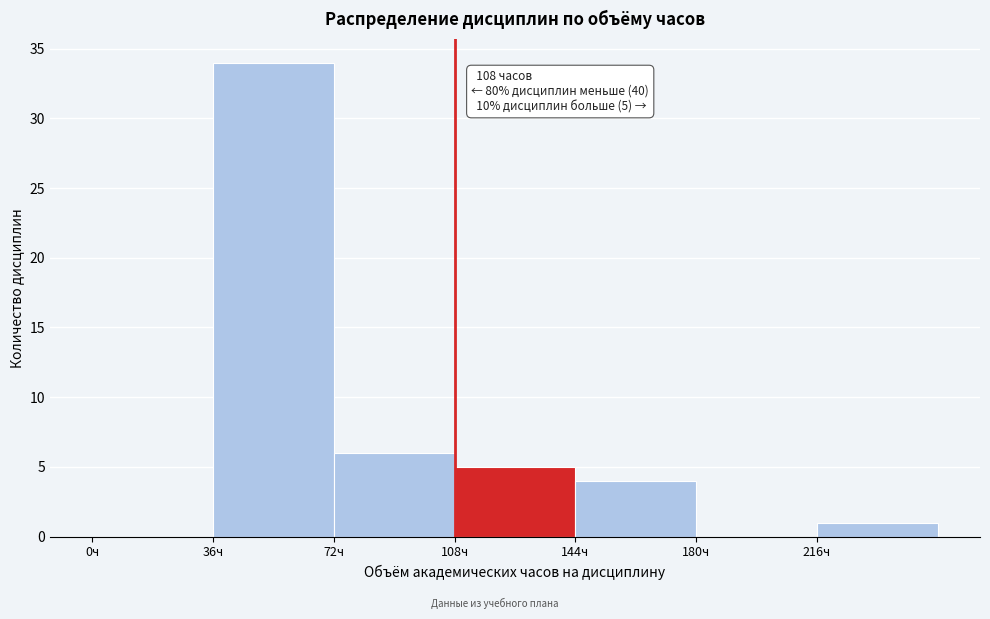

Over which range of the x-axis is the bar tallest?

36 to 72